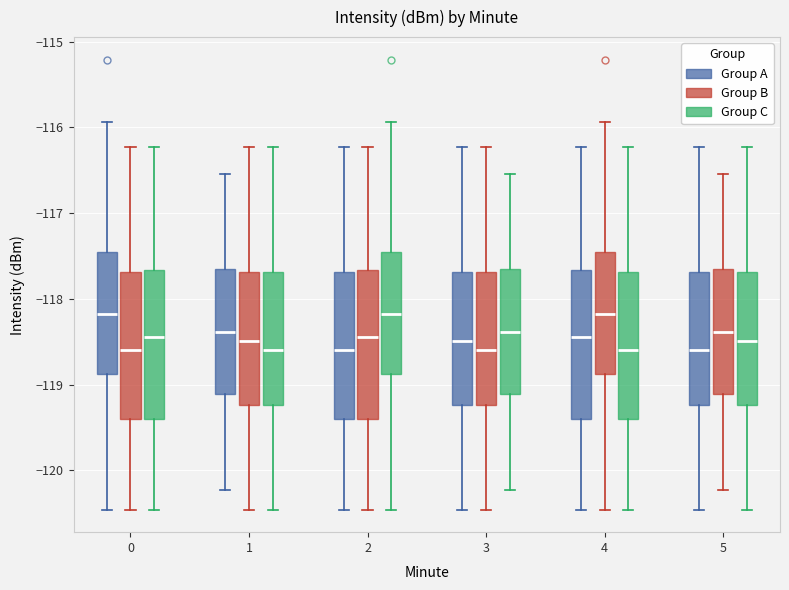

Where does the lower whisker of the box for 4 (Group A) end on the y-axis? The values are not printed on the chart, so give them approximately, as read against the axis.

-120.5